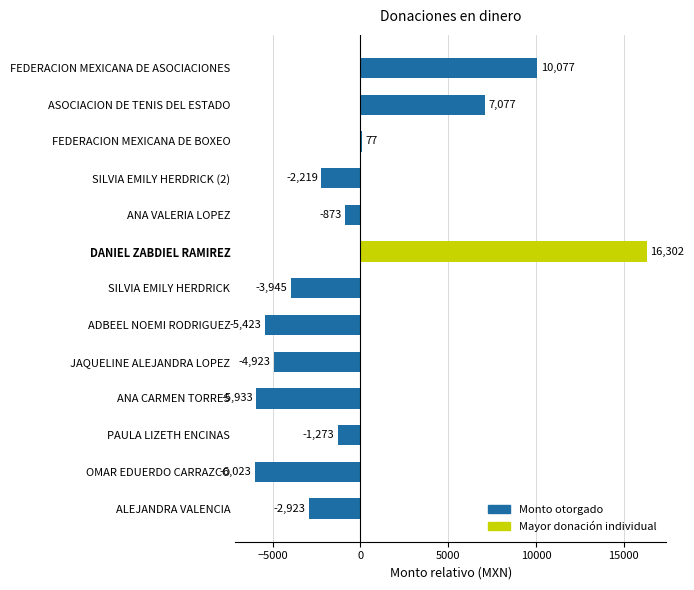

Rank the categories by value from lowest to highest.

OMAR EDUERDO CARRAZCO, ANA CARMEN TORRES, ADBEEL NOEMI RODRIGUEZ, JAQUELINE ALEJANDRA LOPEZ, SILVIA EMILY HERDRICK, ALEJANDRA VALENCIA, SILVIA EMILY HERDRICK (2), PAULA LIZETH ENCINAS, ANA VALERIA LOPEZ, FEDERACION MEXICANA DE BOXEO, ASOCIACION DE TENIS DEL ESTADO, FEDERACION MEXICANA DE ASOCIACIONES, DANIEL ZABDIEL RAMIREZ